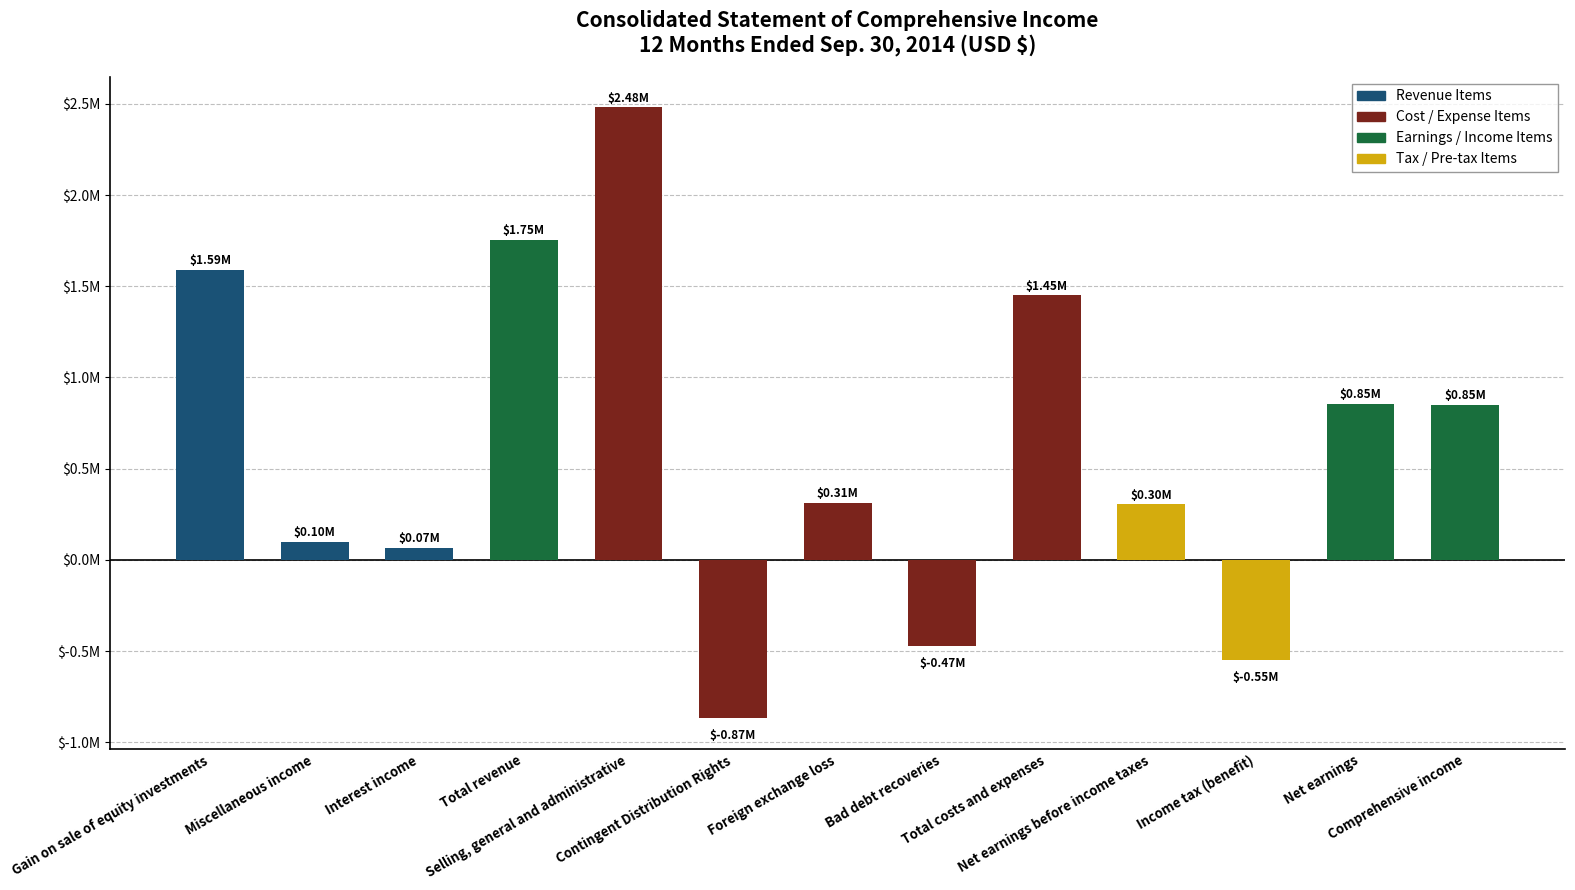

Are the bars horizontal?

No